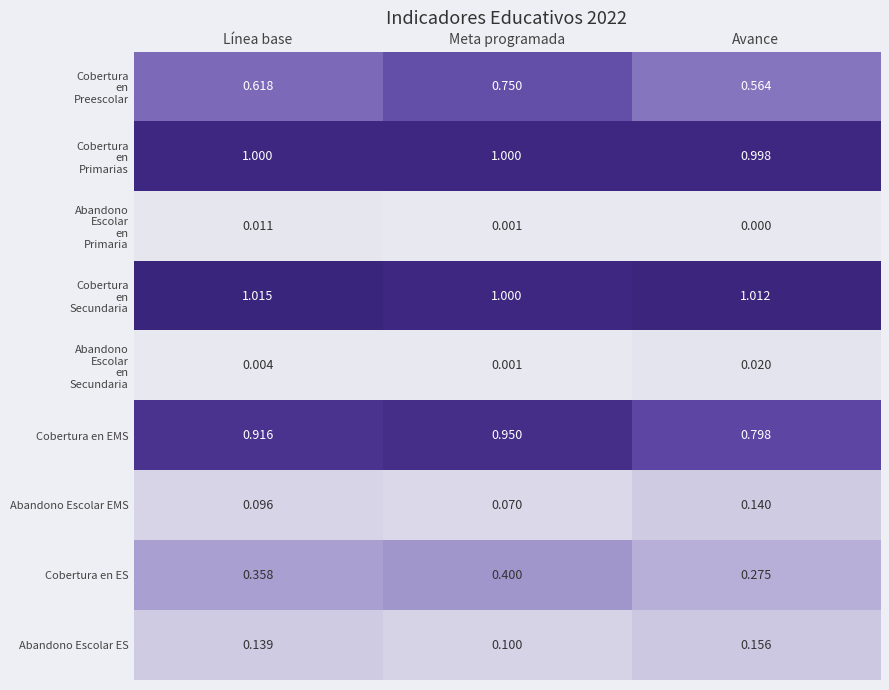

Which category has the lowest value across all series?

Avance